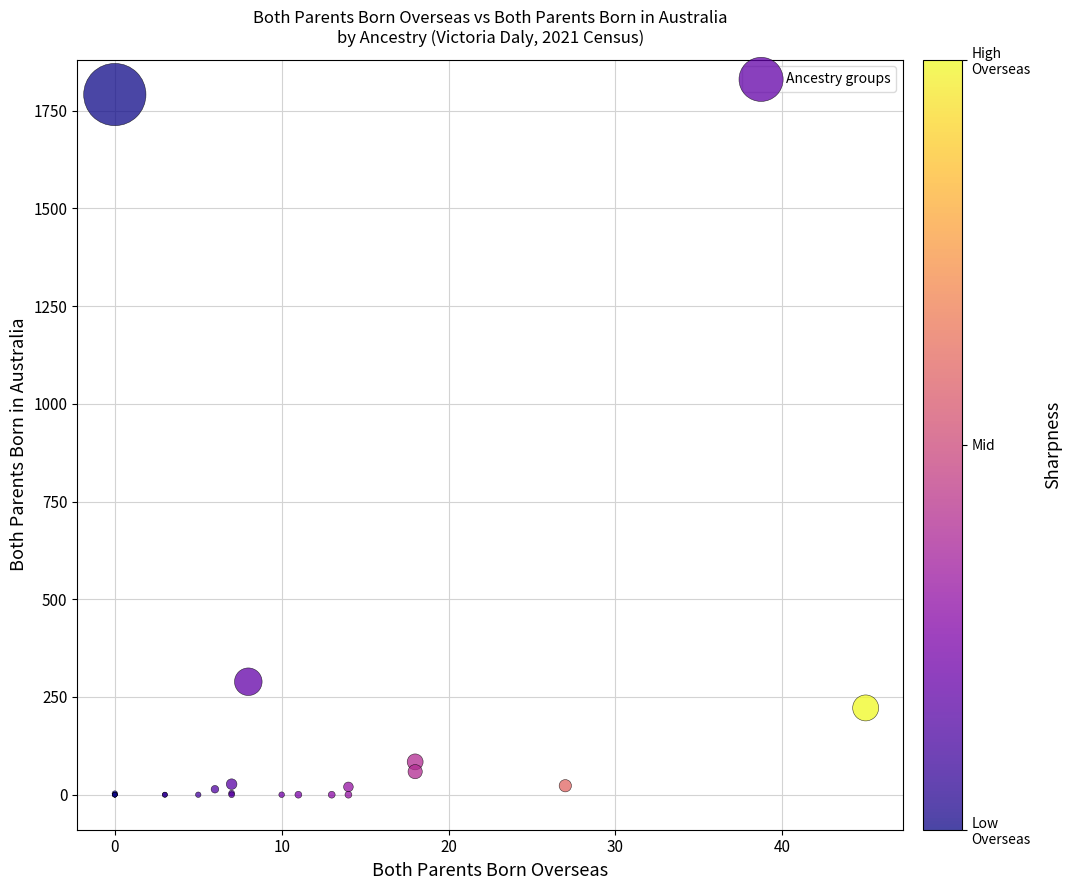

What Y value in the scatter plot is closest to 895?

289